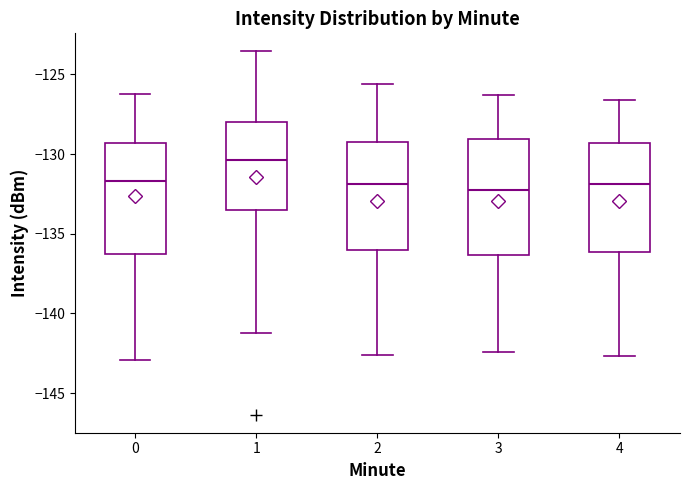

Reading left to right, read every box against the y-axis: the position of its median line, the range the box covers, and the ends of its whiskers. The values are not printed on the chart, so give them approximately, as read against the axis.

0: median -131.5, box -136.5 to -129.5, whiskers -143.0 to -126.5
1: median -130.5, box -133.5 to -128.0, whiskers -141.0 to -123.5
2: median -132.0, box -136.0 to -129.0, whiskers -142.5 to -125.5
3: median -132.0, box -136.5 to -129.0, whiskers -142.5 to -126.5
4: median -132.0, box -136.0 to -129.5, whiskers -142.5 to -126.5